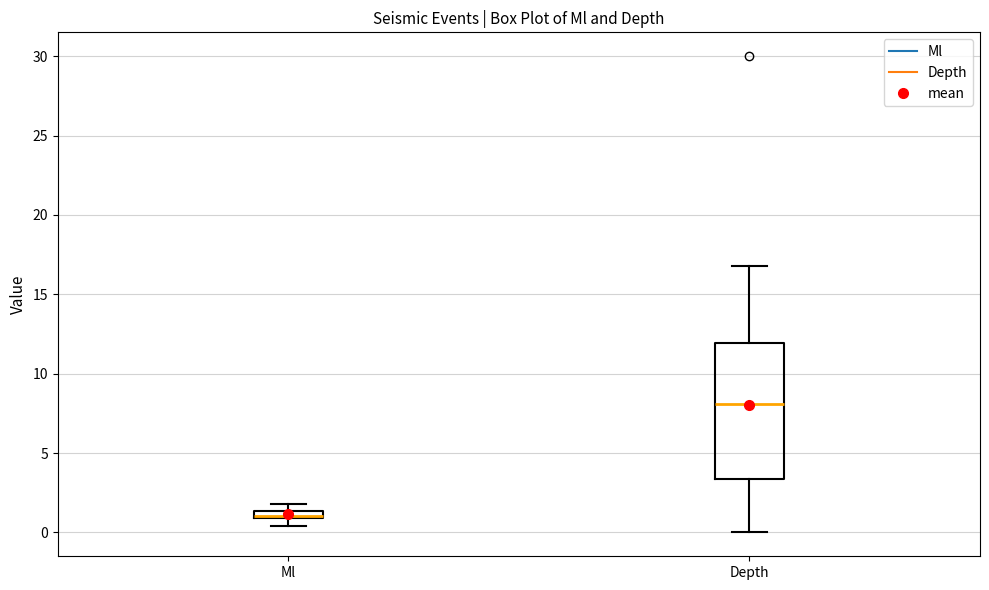

Where is the upper edge of the box for Depth on the y-axis? The values are not printed on the chart, so give them approximately, as read against the axis.

12.0